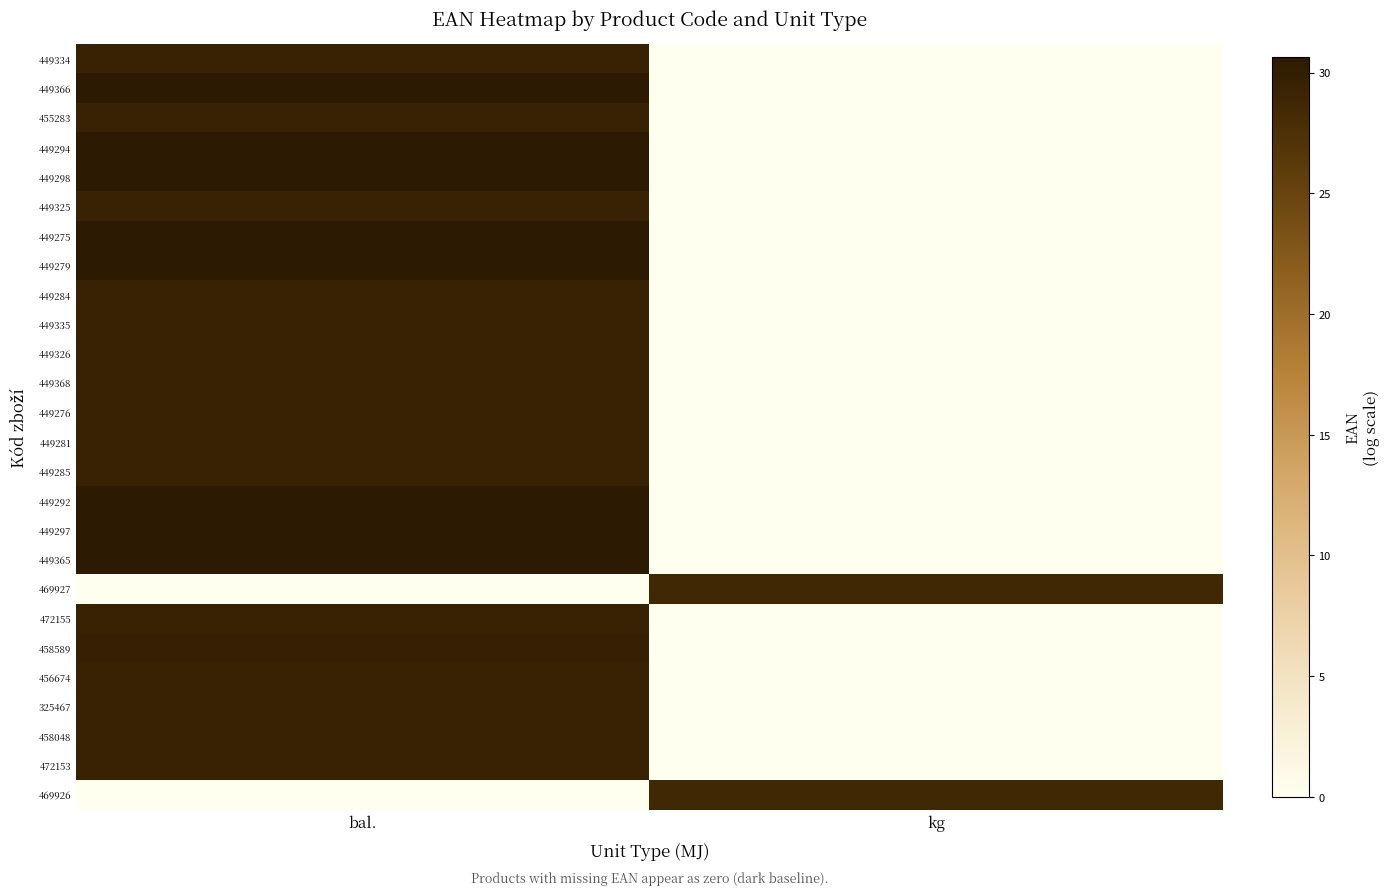

Which has a higher value, kg or bal.?

bal.